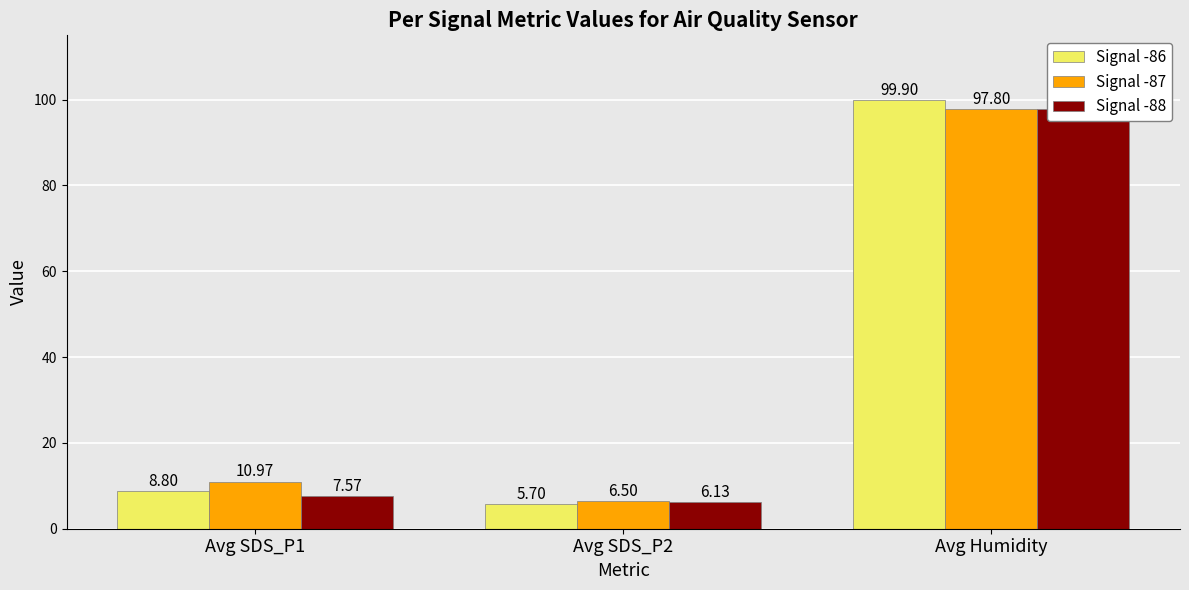

What is the difference between the Signal -86 values at Avg SDS_P2 and Avg SDS_P1?

3.1